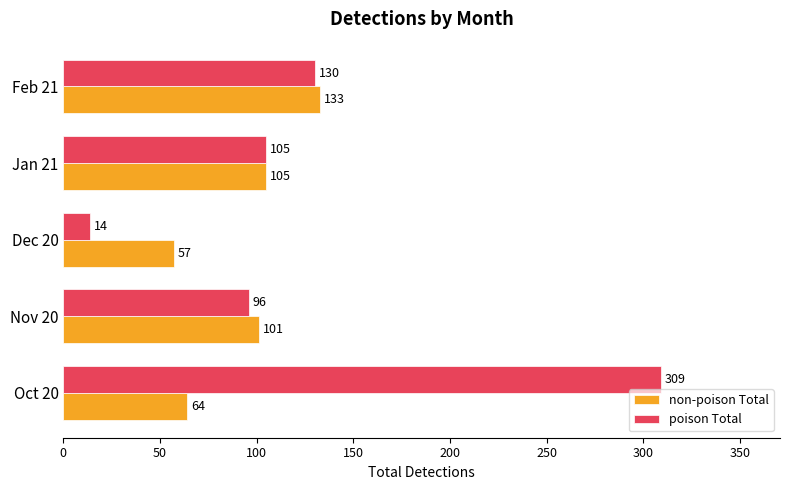

Which label corresponds to the smallest value in the chart?

Dec 20